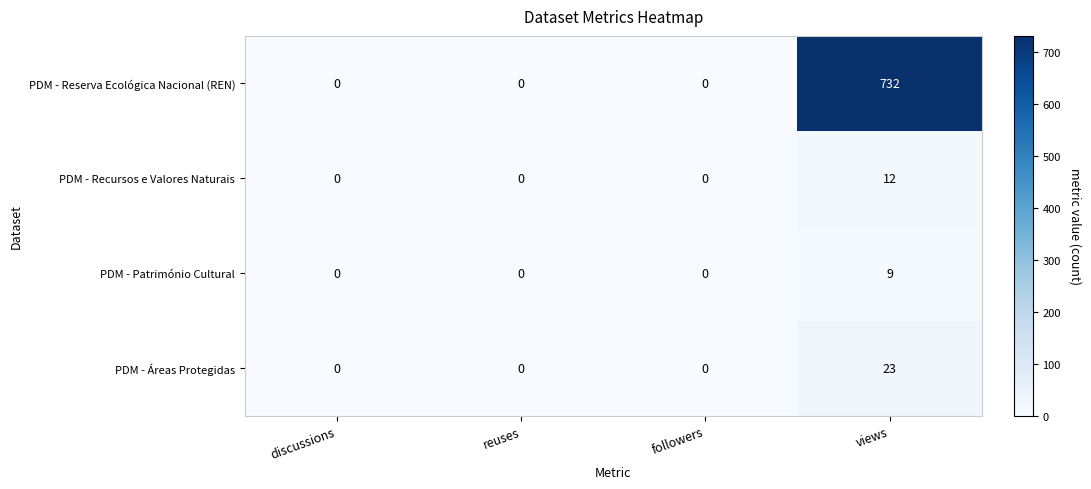

Which series changed the most between discussions and views?

PDM - Reserva Ecológica Nacional (REN)